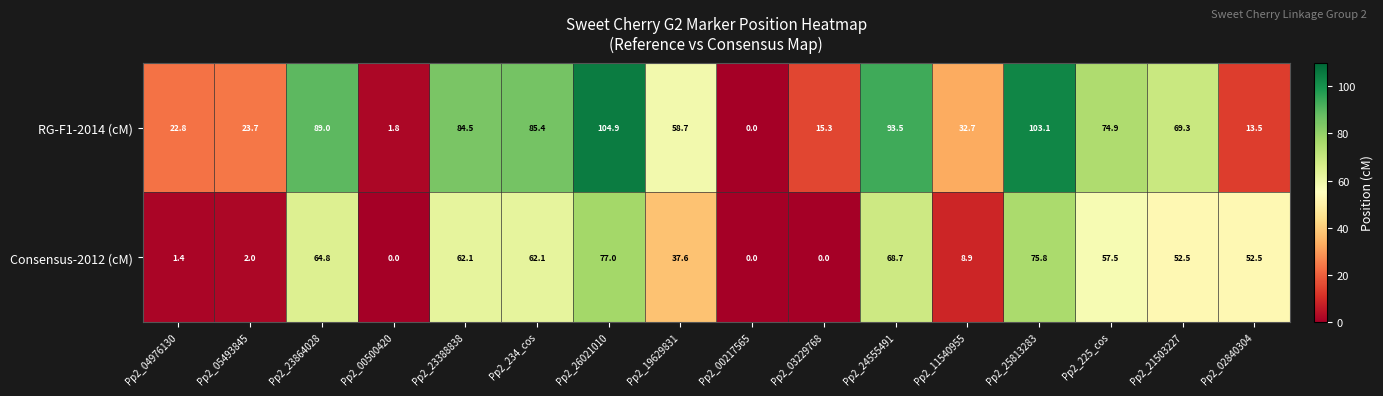

At which category is the sum across all series the highest?

Pp2_26021010